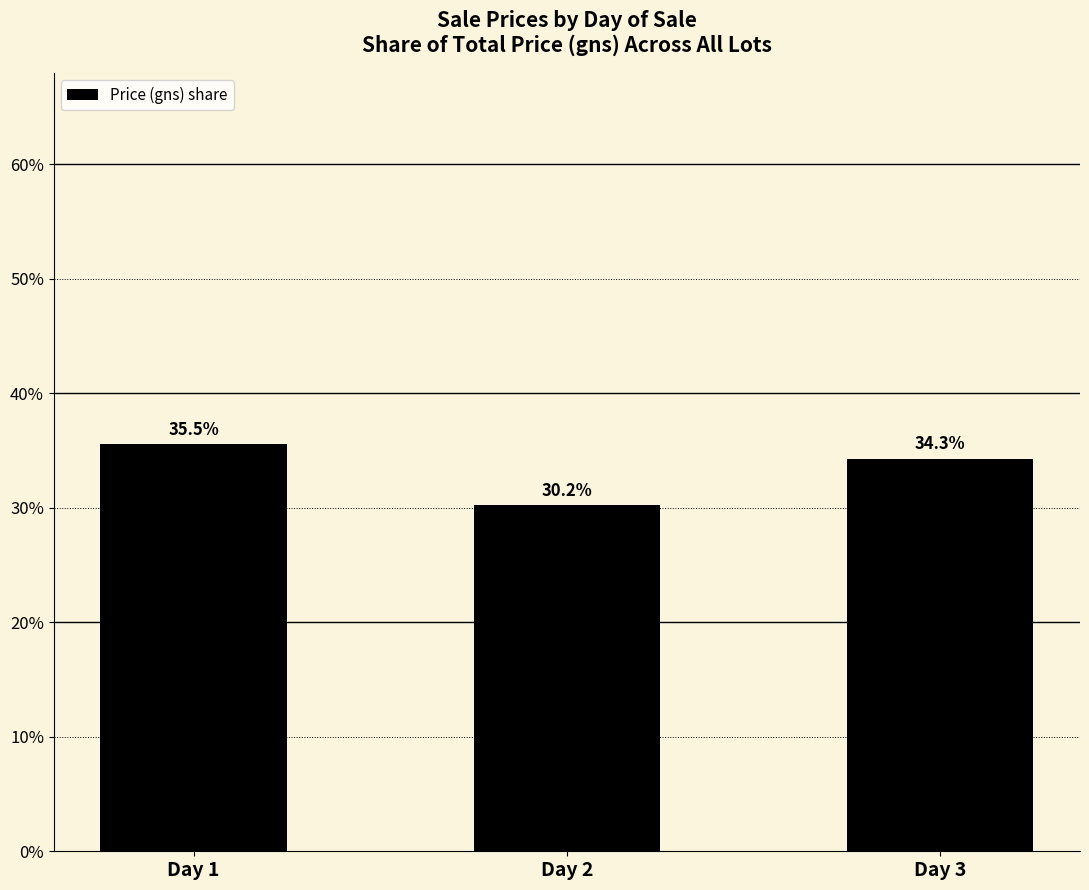

Count the number of data series in this chart.

1